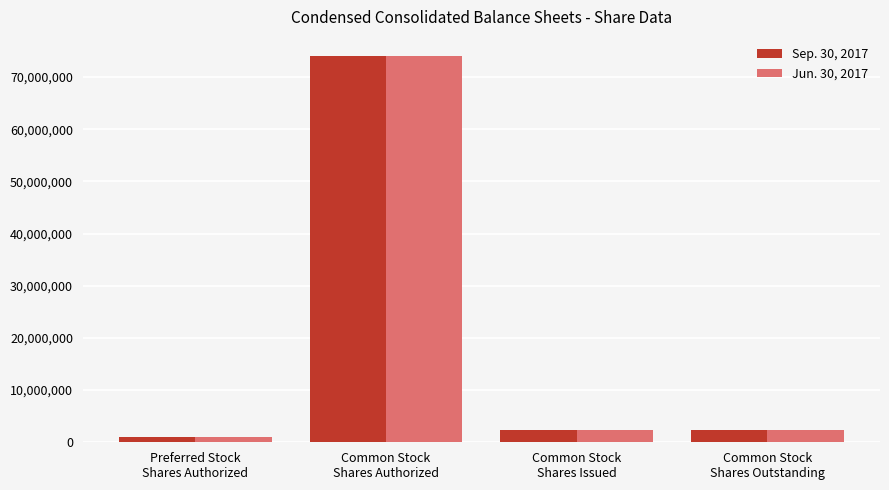

What is the maximum value for Jun. 30, 2017?

74000000